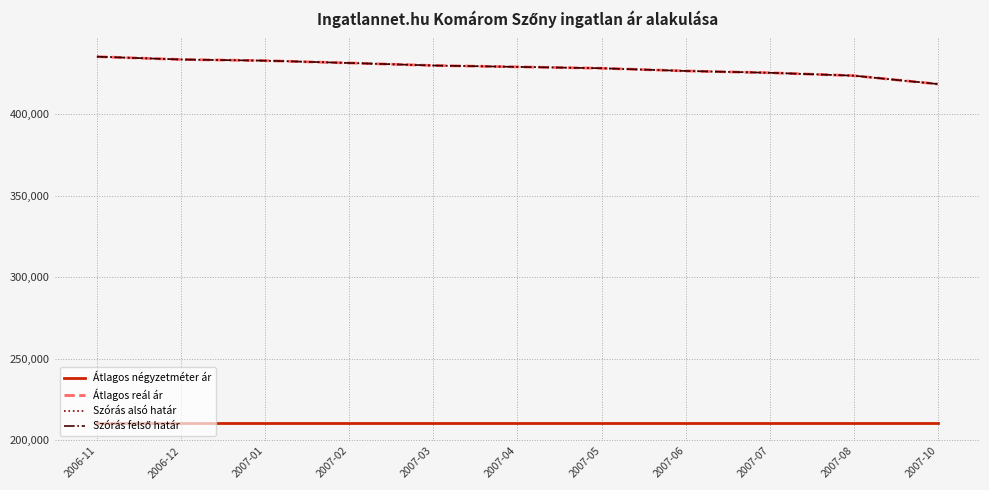

Does the chart have visible grid lines?

Yes